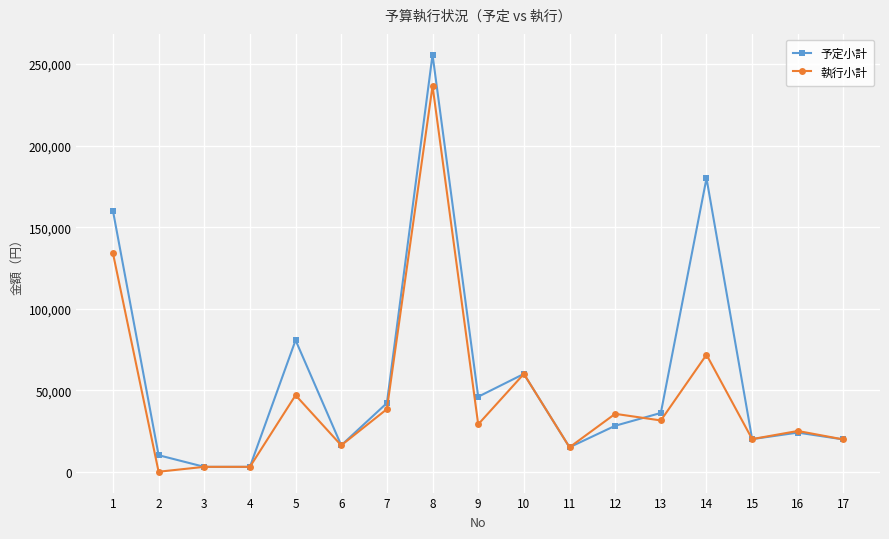

Count the number of data series in this chart.

2